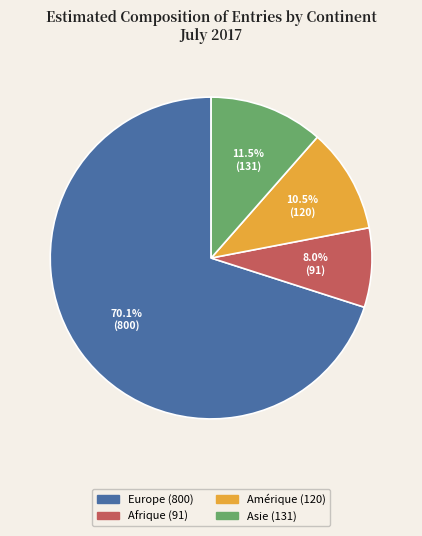

Is there a majority slice in this chart?

Yes